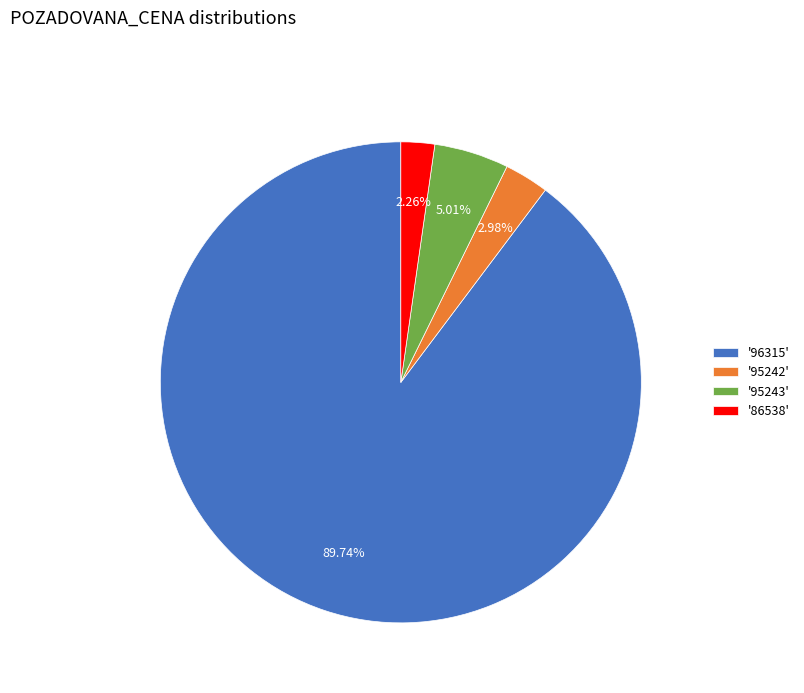

Does '86538' represent more than half of the total?

No